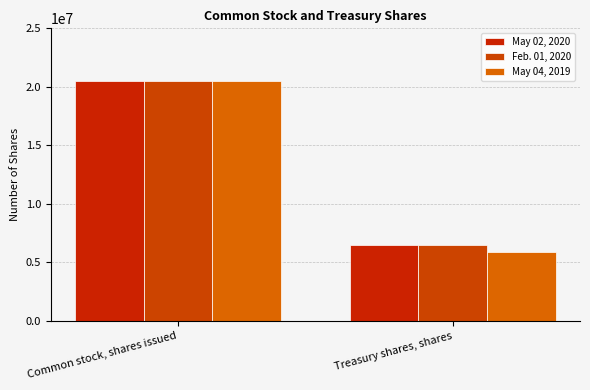

How many bars are there in total?

6